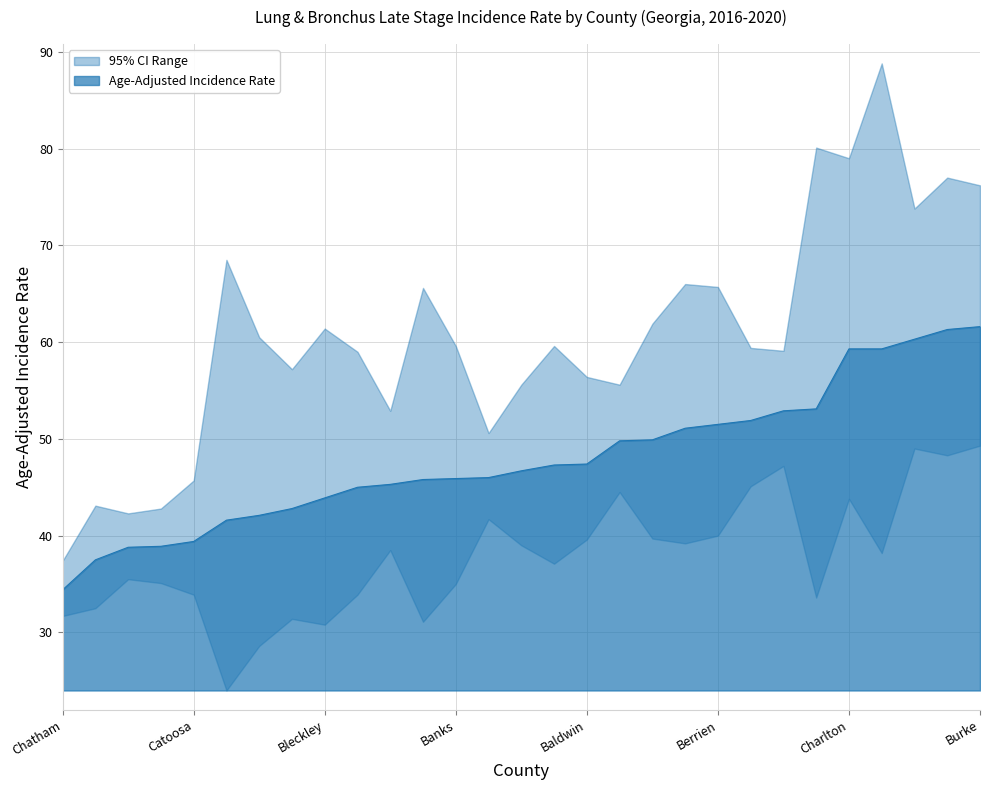

Is it true that the value at Brantley is 61.3?

True